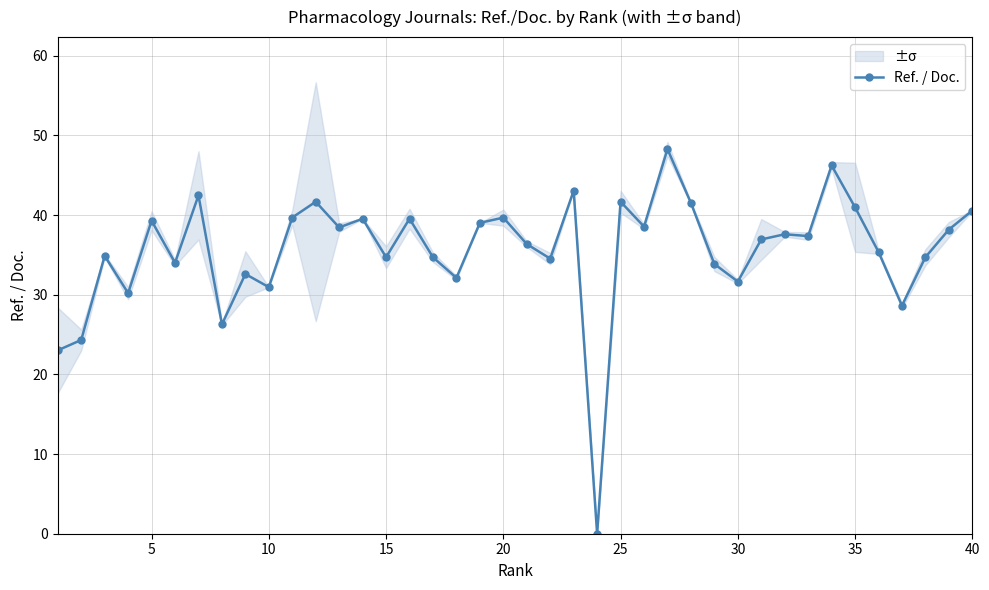

What is the highest value of the Ref. / Doc. series?

48.3